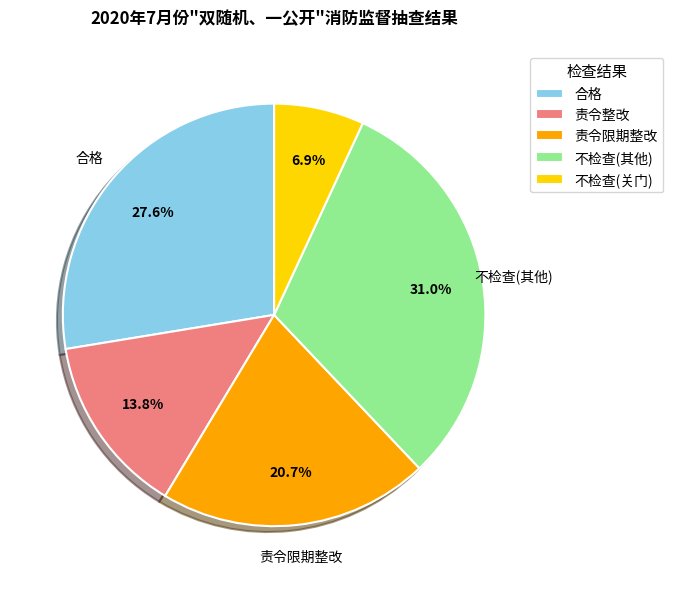

Count the number of slices in the pie.

5